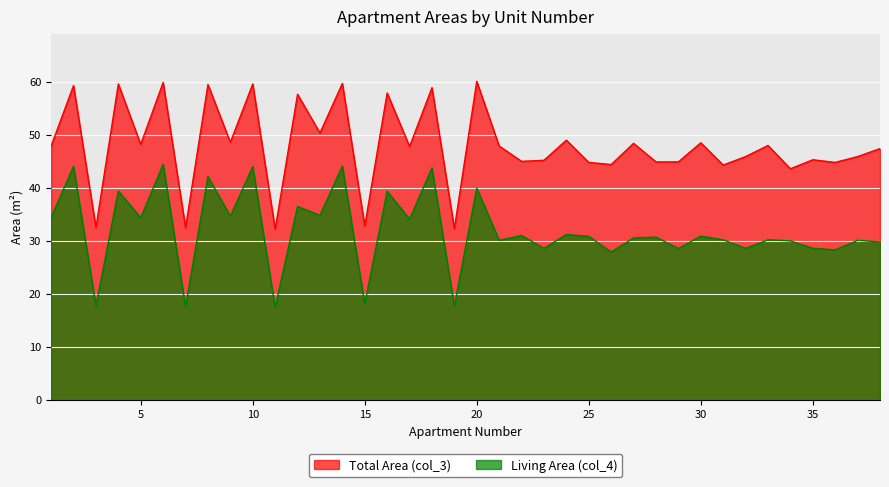

What is the value of the Living Area (col_4) point at the 11th from the left?

17.4